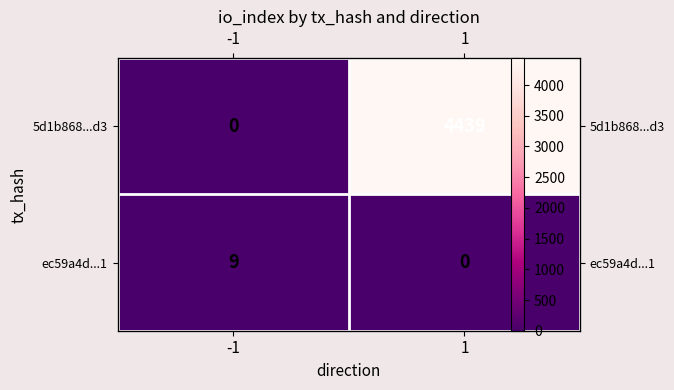

Which has a higher value, -1 or 1?

1